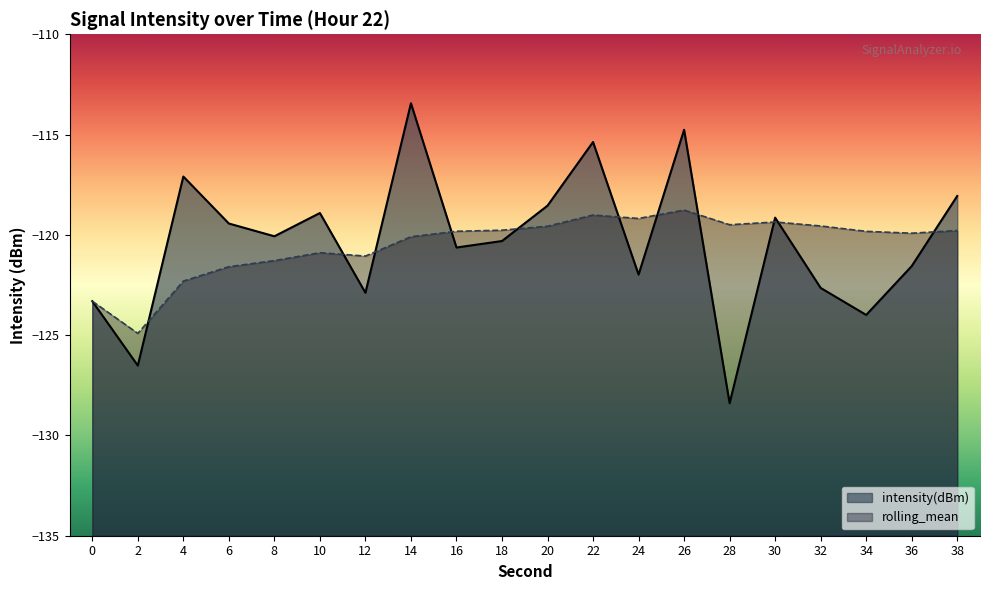

Which series has the largest range (max minus min)?

intensity(dBm)